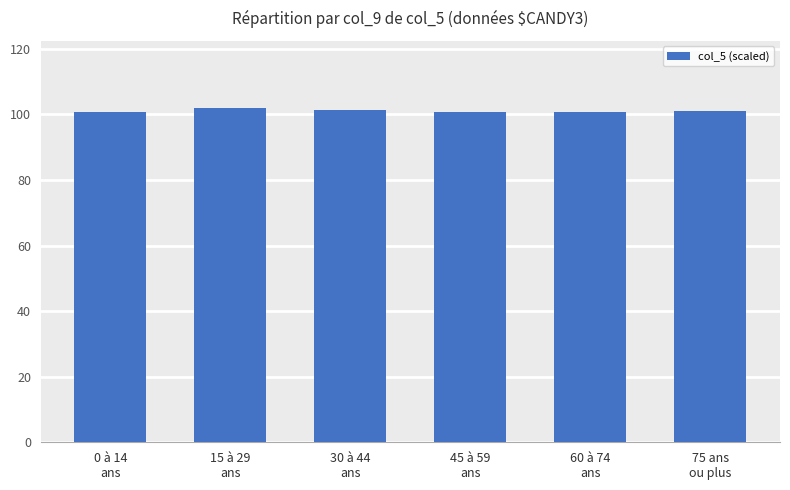

What is the greatest value displayed?

102.1